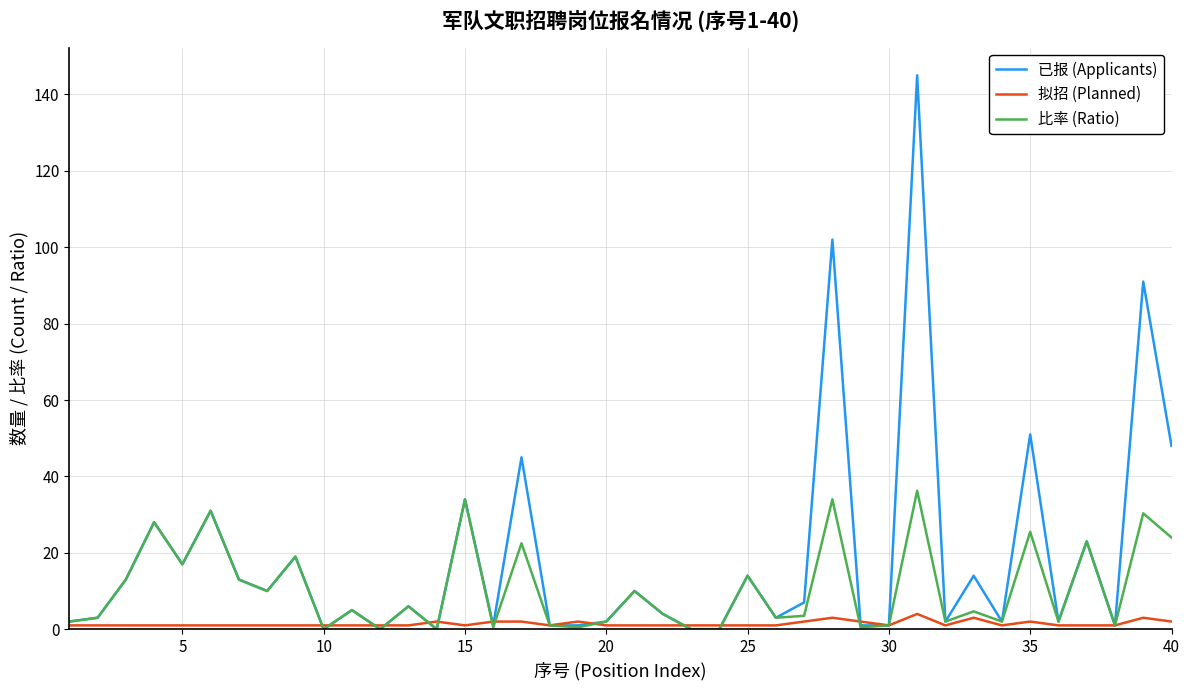

Which series has the largest range (max minus min)?

已报 (Applicants)